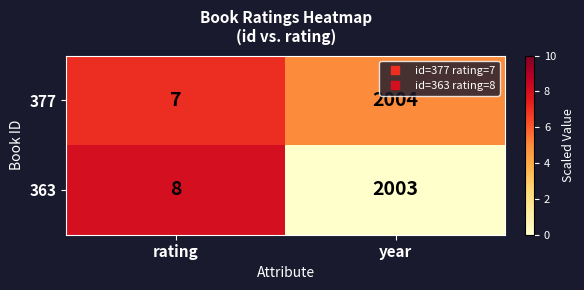

Which category has the lowest value in the 377 series?

rating